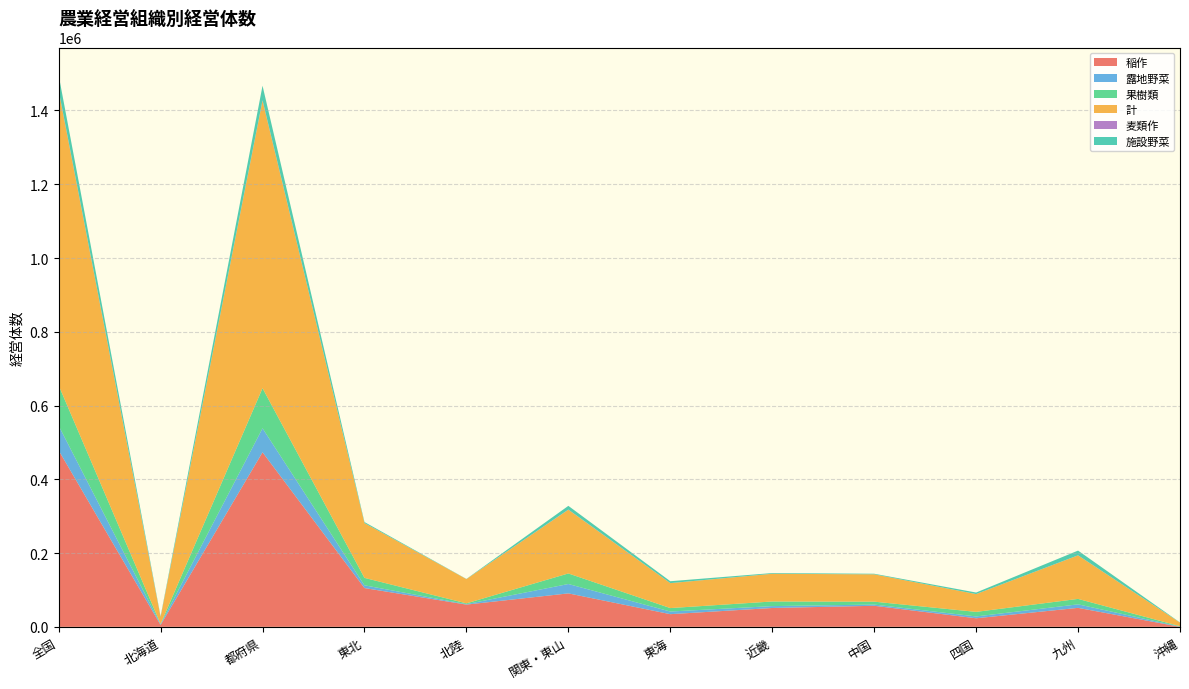

Reading left to right, what are all the values shown in this chart?

稲作: 全国=478387	北海道=5109	都府県=473278	東北=105116	北陸=60289	関東・東山=90690	東海=34328	近畿=51091	中国=57063	四国=23197	九州=51435	沖縄=69
露地野菜: 全国=67002	北海道=1977	都府県=65025	東北=7455	北陸=1251	関東・東山=25431	東海=7139	近畿=5118	中国=3342	四国=4989	九州=9564	沖縄=736
果樹類: 全国=109254	北海道=549	都府県=108705	東北=20170	北陸=2104	関東・東山=28616	東海=9386	近畿=12507	中国=7845	四国=12358	九州=14740	沖縄=979
計: 全国=798771	北海道=19142	都府県=779629	東北=148469	北陸=65786	関東・東山=172780	東海=67592	近畿=75102	中国=74073	四国=48240	九州=117985	沖縄=9602
麦類作: 全国=1469	北海道=385	都府県=1084	東北=73	北陸=61	関東・東山=443	東海=97	近畿=107	中国=47	四国=78	九州=173	沖縄=5
施設野菜: 全国=41073	北海道=1648	都府県=39425	東北=2852	北陸=461	関東・東山=10054	東海=5122	近畿=1869	中国=1598	四国=4133	九州=12821	沖縄=515